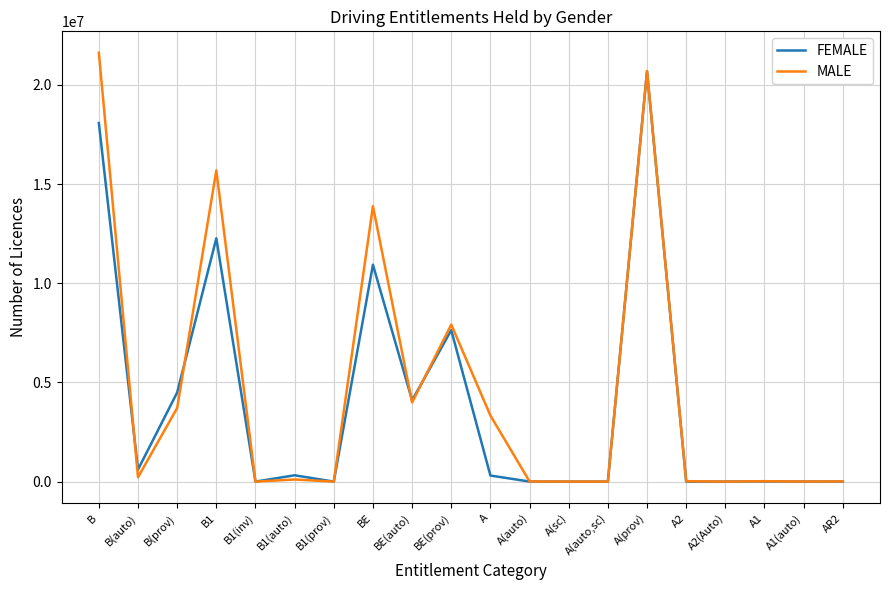

Rank the series by their maximum value, from lowest to highest.

FEMALE, MALE